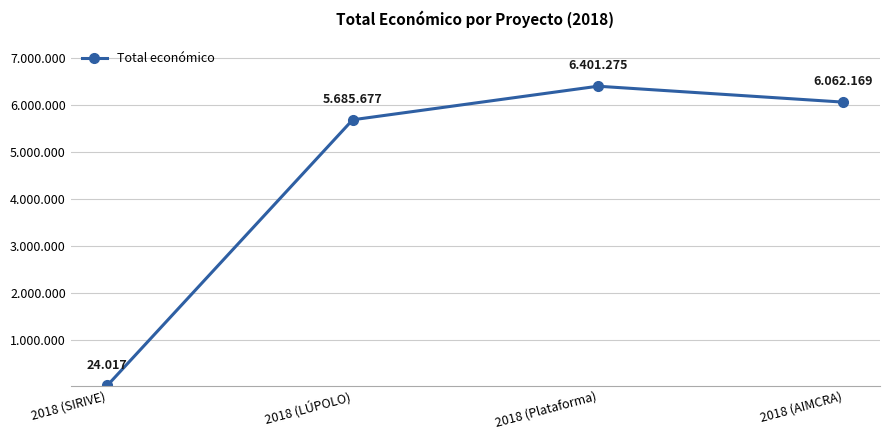

How many points are higher than both their immediate neighbors (excluding endpoints)?

1